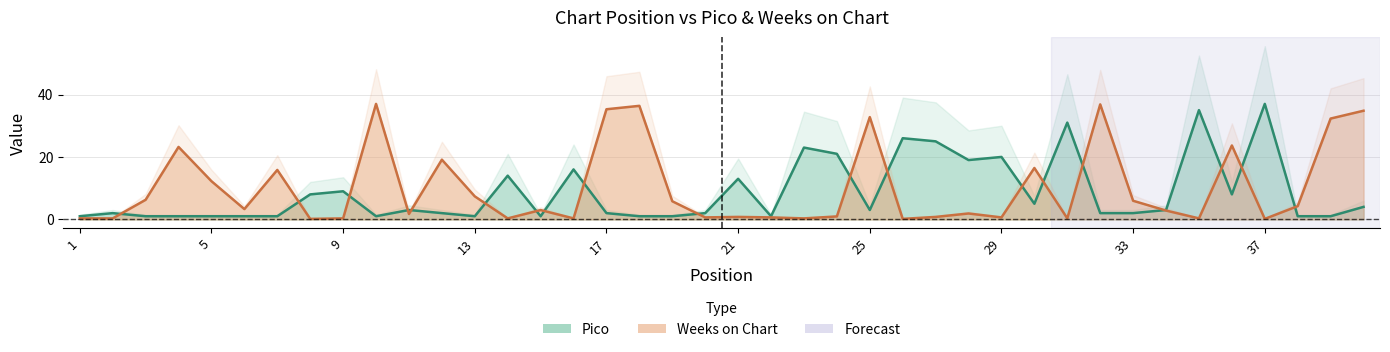

Read the Weeks on Chart value at 36.

23.7